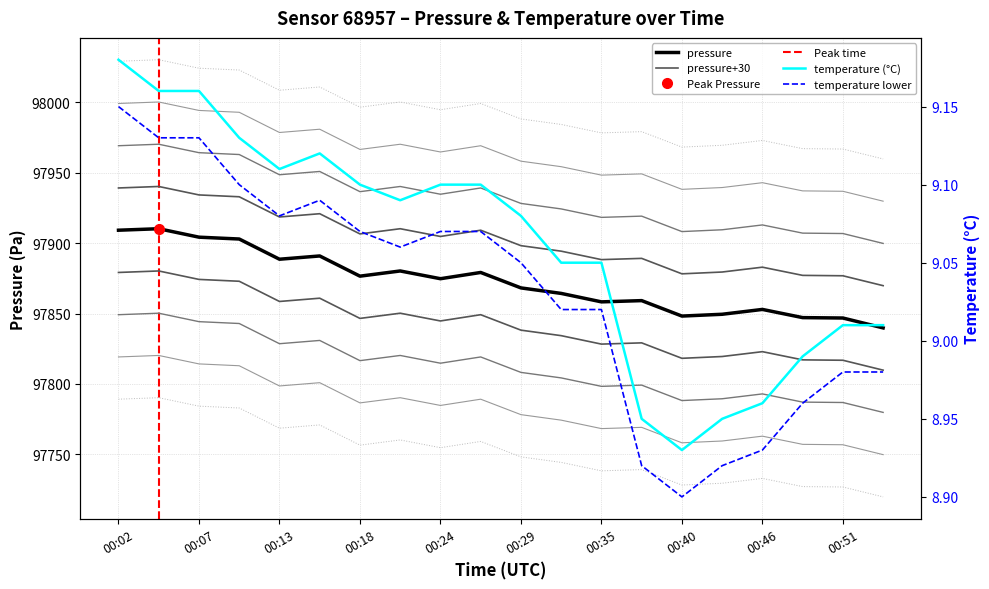

Which series has the largest range (max minus min)?

pressure